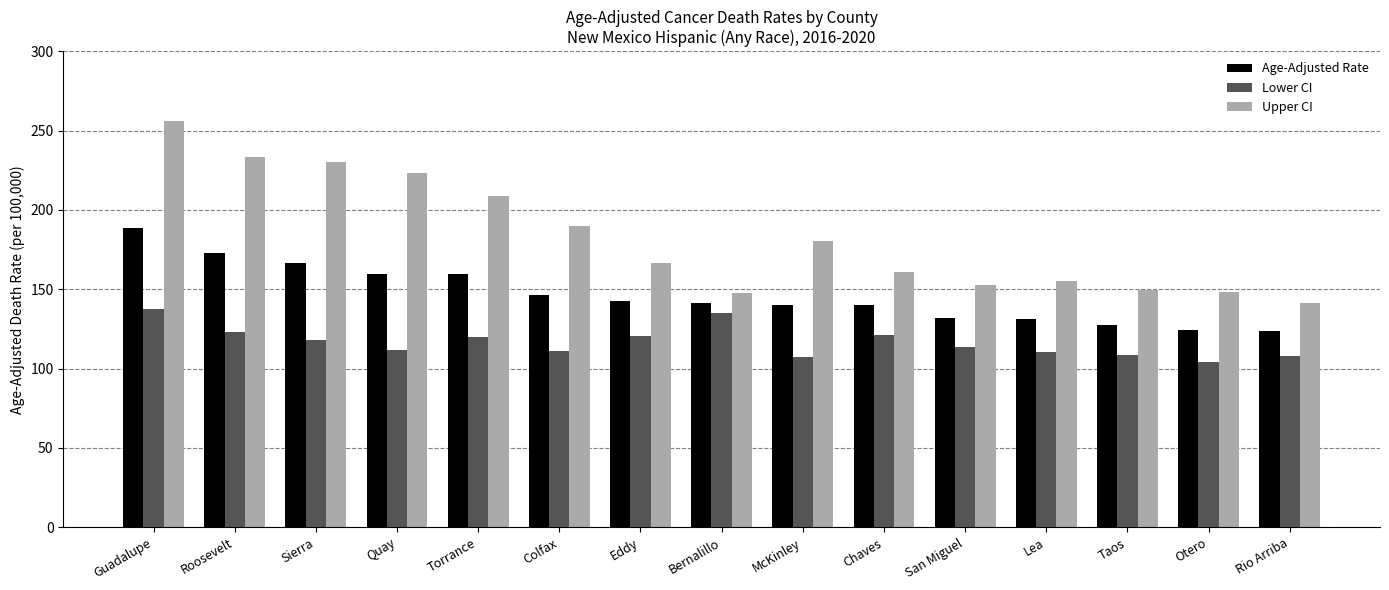

At which label is Upper CI closest to 198?

Colfax